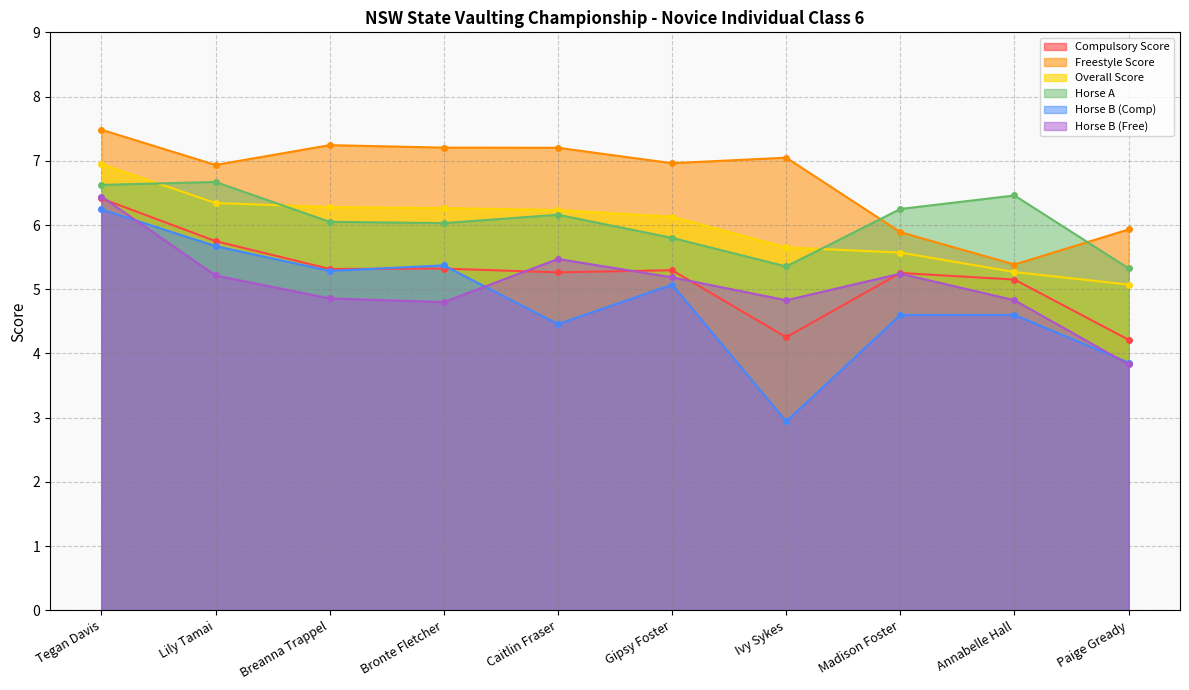

At how many categories does at least one series exceed 5?

10